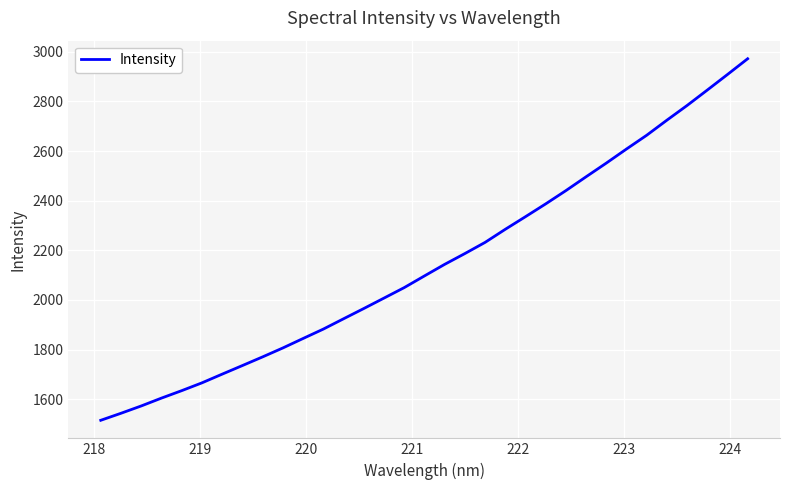

What is the smallest value displayed?

1515.3